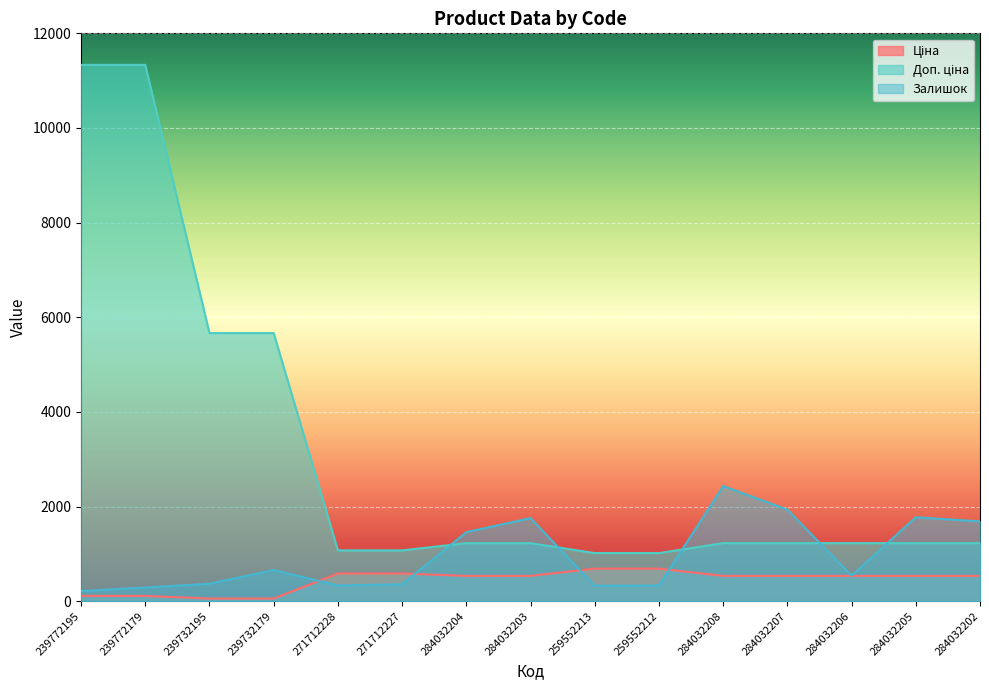

The Ціна series shows 535.4 at 284032208. True or false?

True